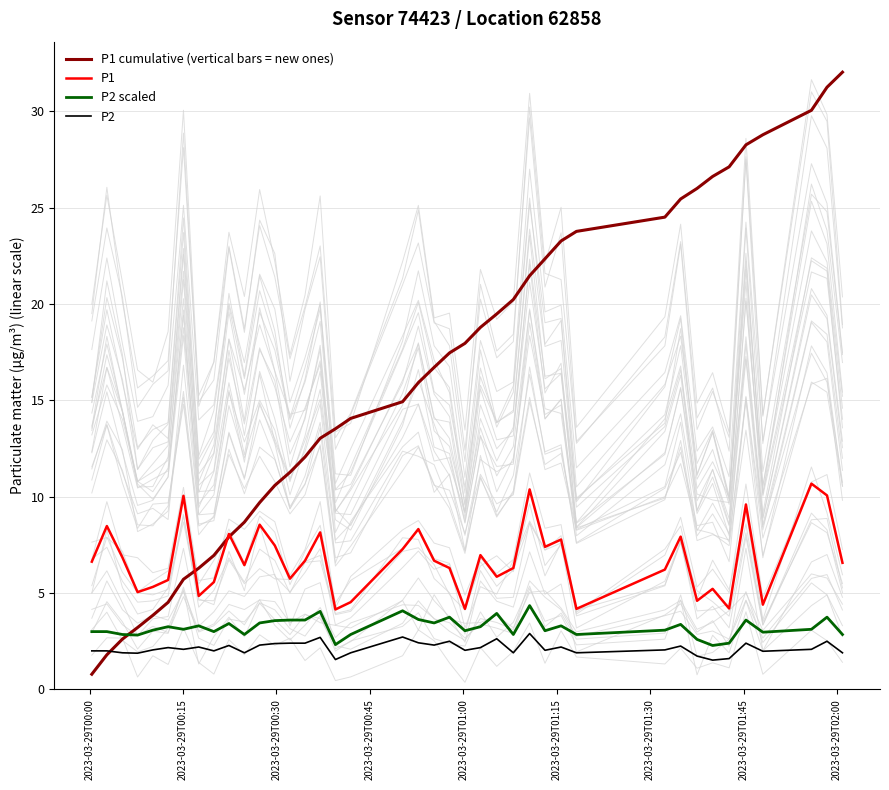

True or false: P1 and P1 cumulative (vertical bars = new ones) intersect in this chart.

True